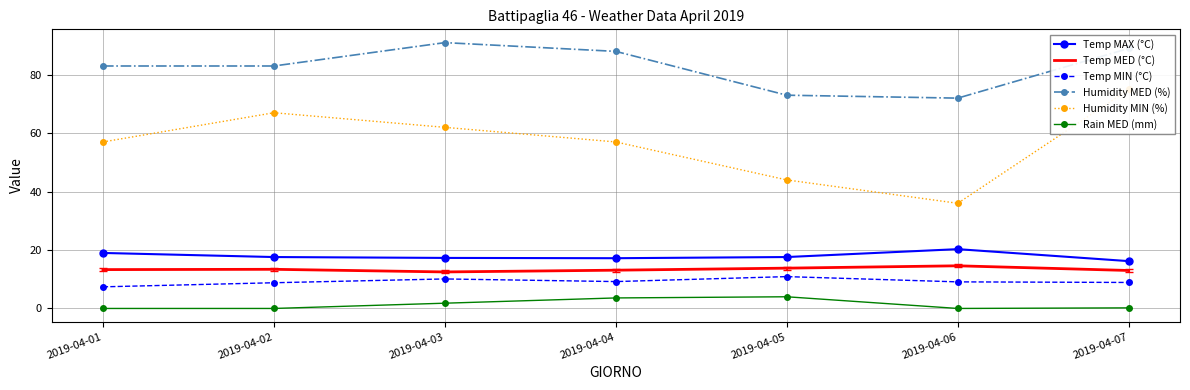

What is the value of the Temp MIN (°C) point at the 2nd from the left?

8.8